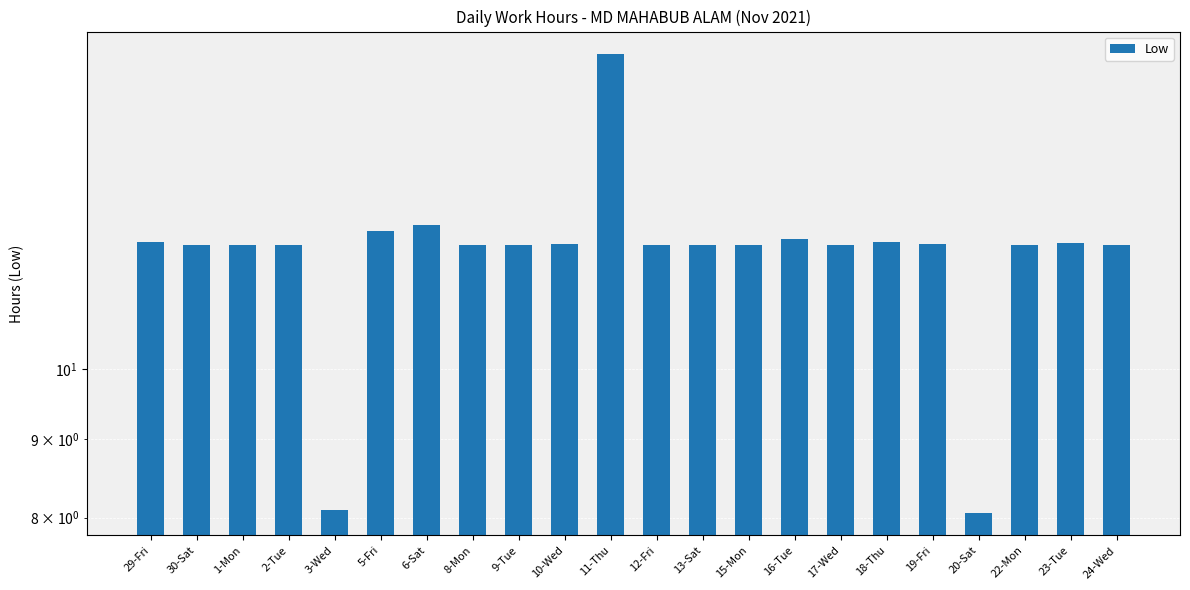

Approximately how many times larger is the value at 24-Wed compared to 30-Sat?

1.0